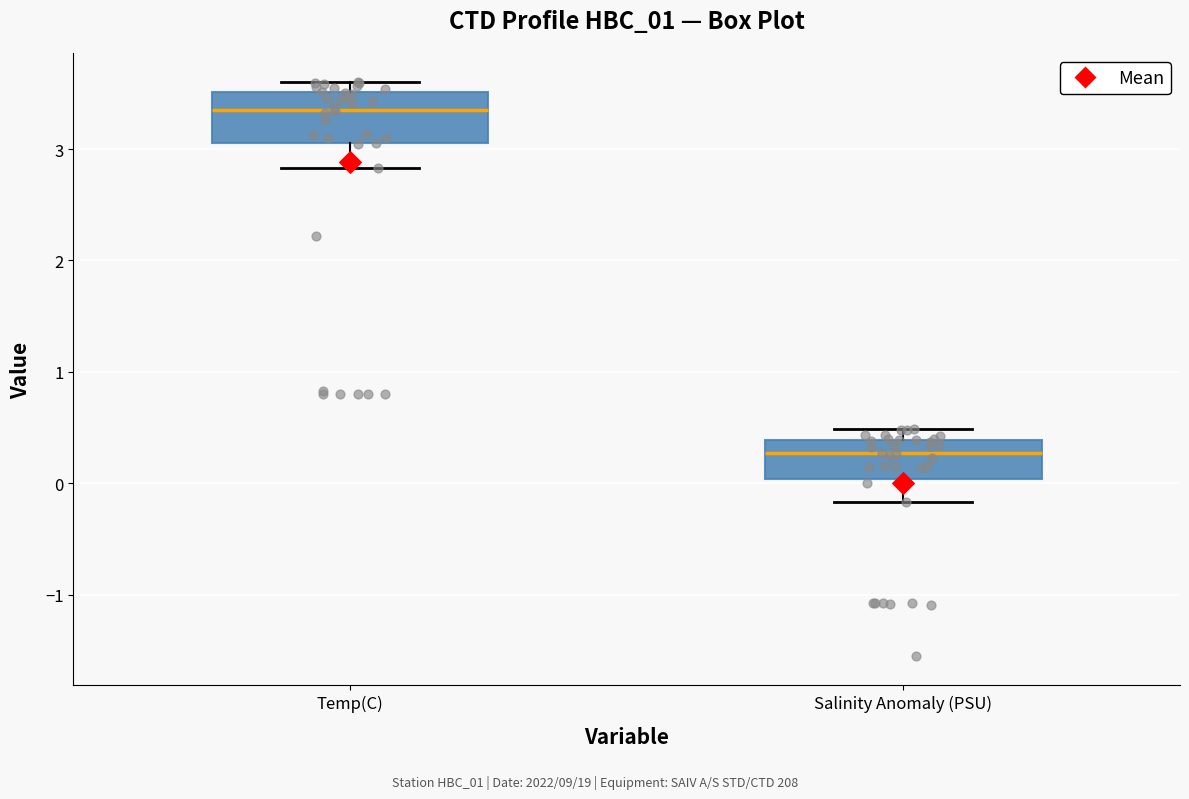

Where does the median line of the box for Temp(C) sit on the y-axis? The values are not printed on the chart, so give them approximately, as read against the axis.

3.4